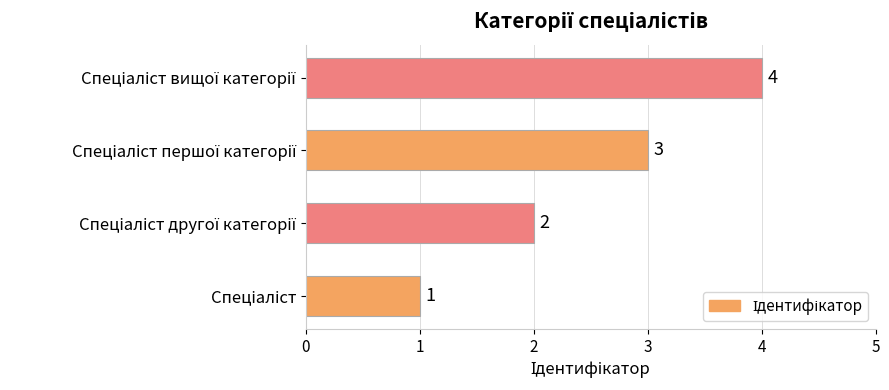

Count the values in the range 2 to 4.

3